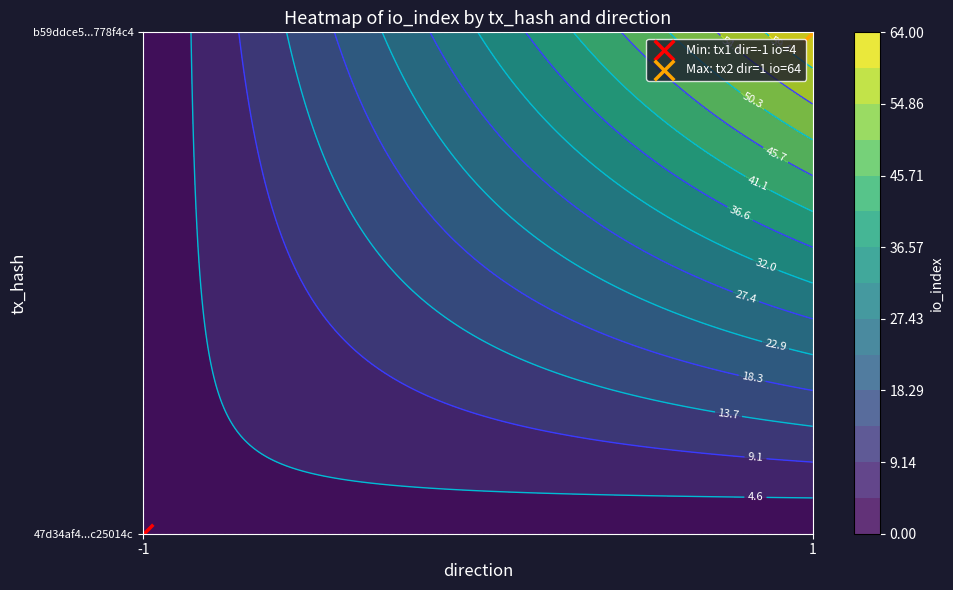

True or false: 47d34af4609c5ad7e47c9d42f790f899c25014c has a value of 4 at io_index.

True